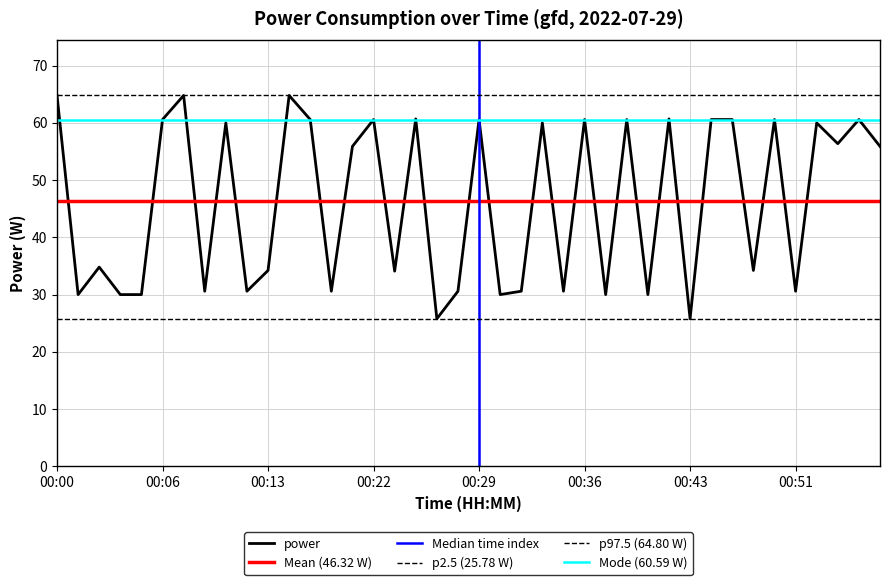

What is the difference between the values at 00:00 and 00:47?

4.2